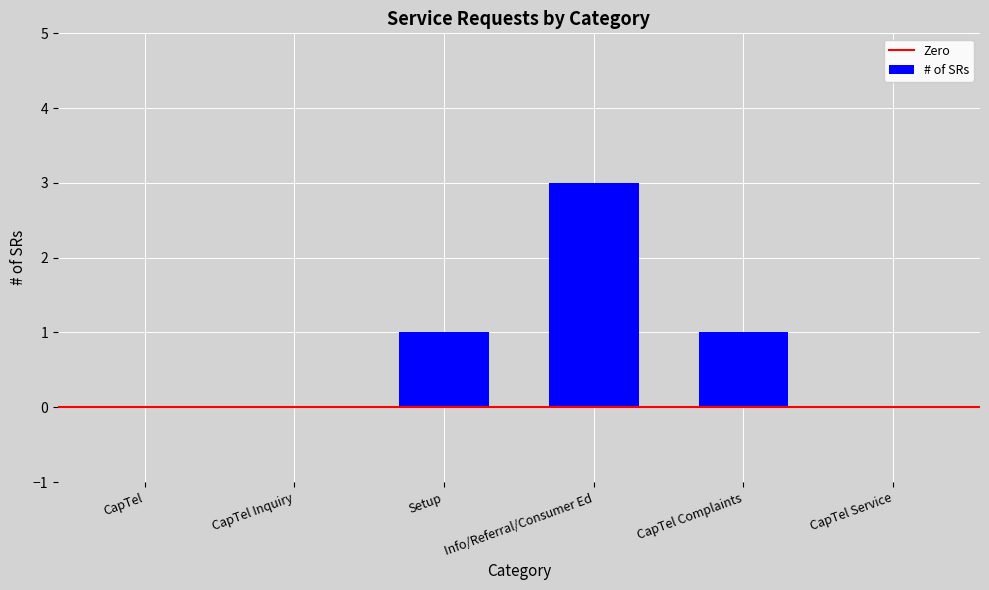

Which label corresponds to the largest value in the chart?

Info/Referral/Consumer Ed